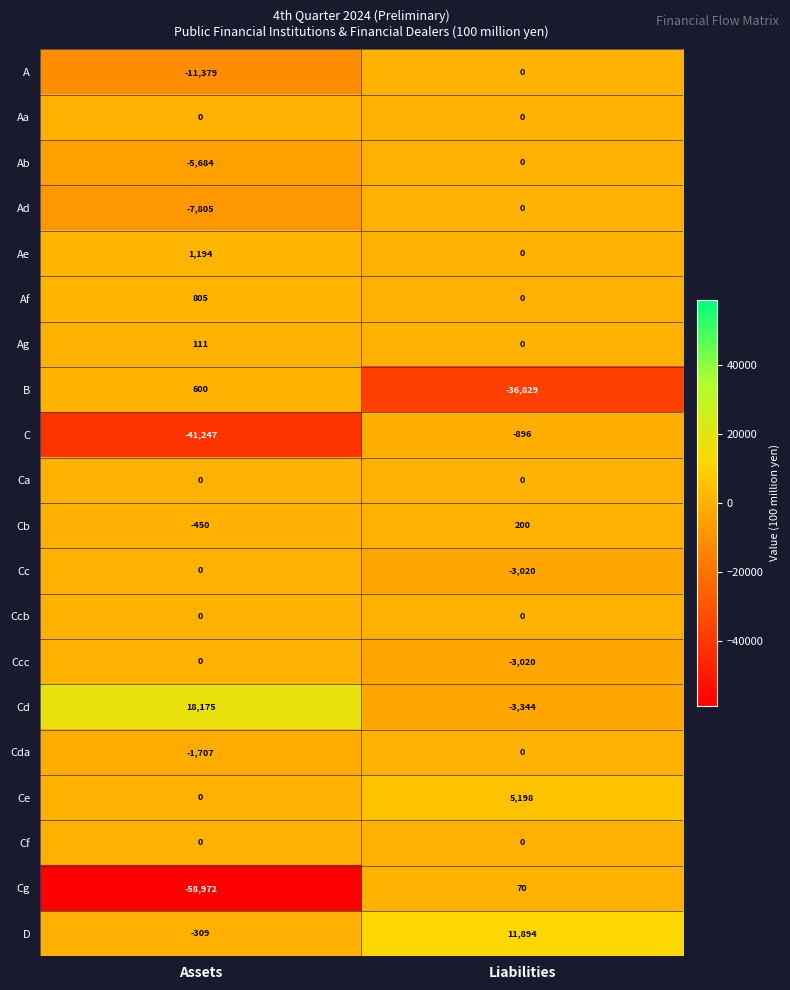

Which series has the widest spread of values?

Cg